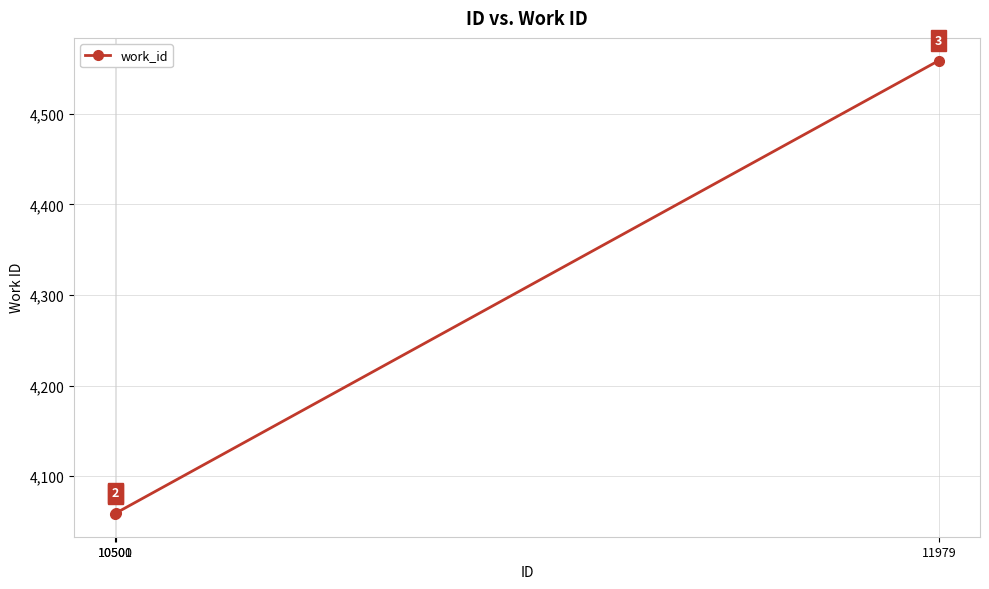

What is the change in value from 10501 to 11979?

+500